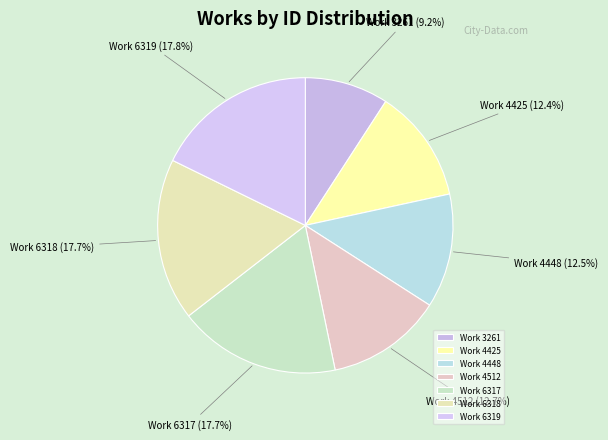

Is it true that Work 6317 is 18% of the pie?

True